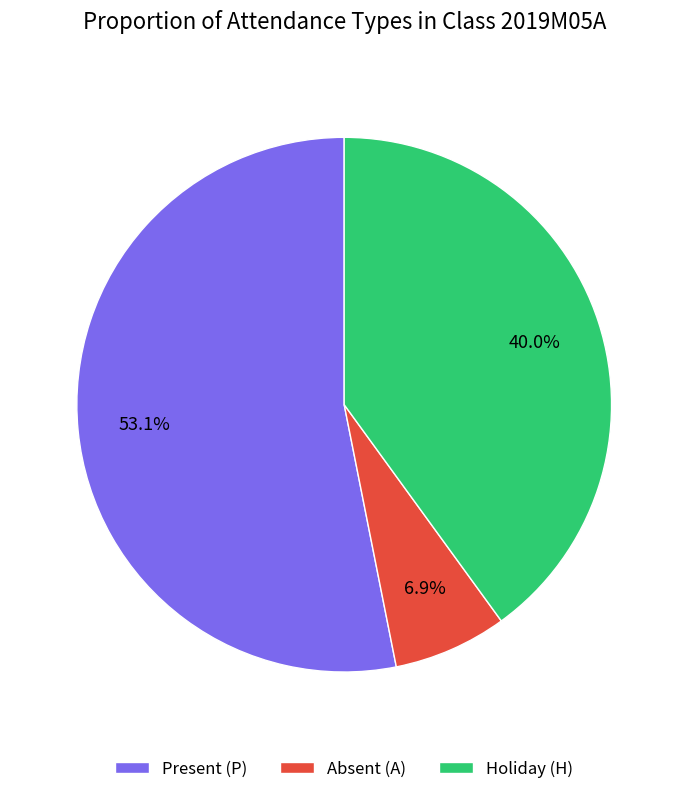

Approximately how many times larger is the value at Present (P) compared to Holiday (H)?

1.3